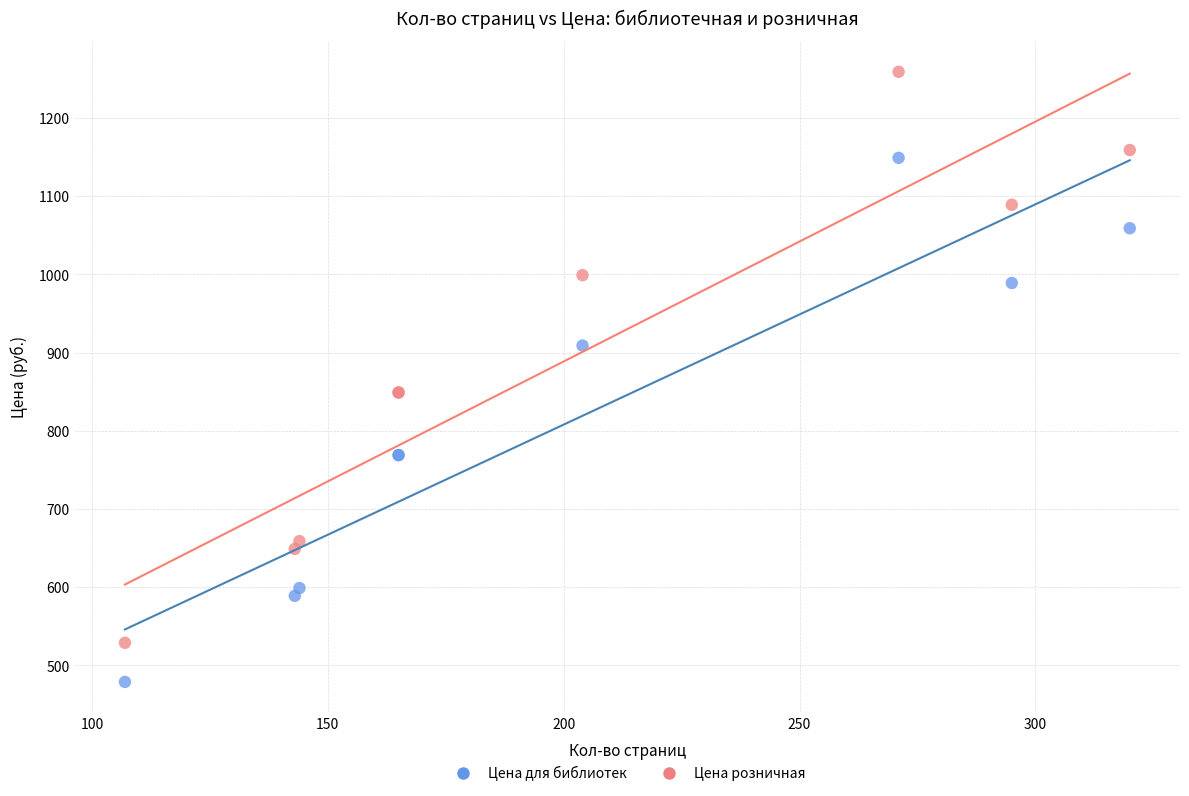

Which series reaches the minimum Y coordinate?

Цена для библиотек